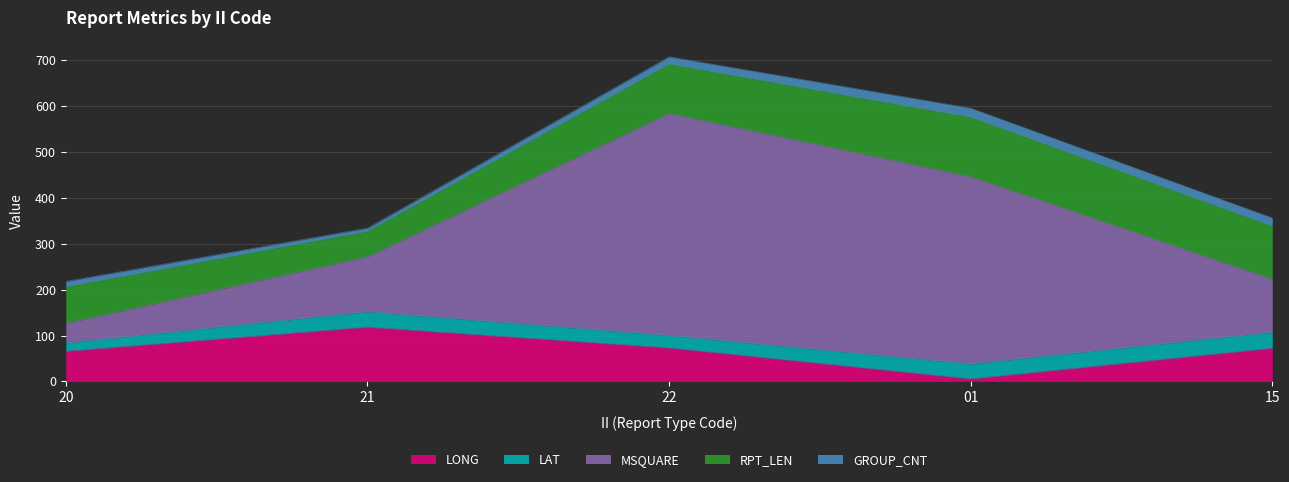

How many times do LAT and LONG cross each other?

2